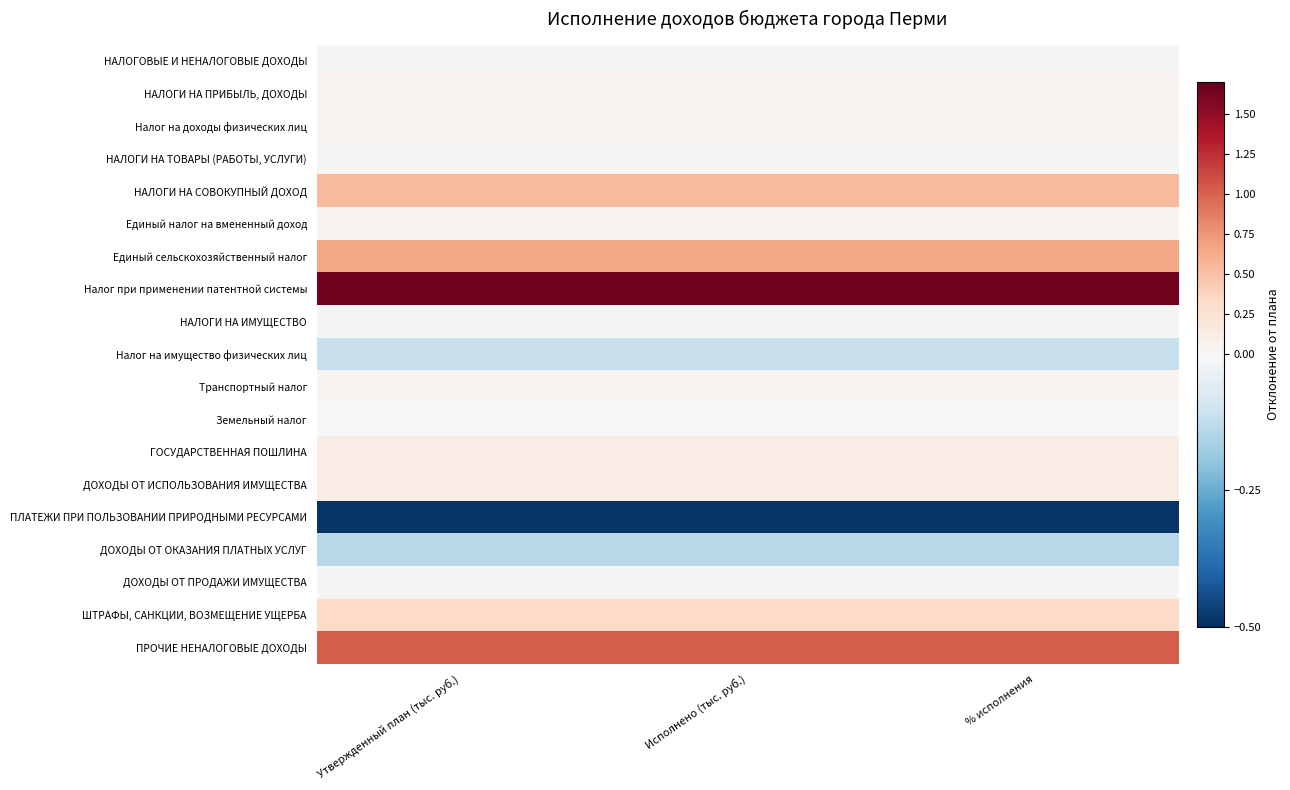

Between Исполнено (тыс. руб.) and % исполнения, which series saw the biggest shift?

НАЛОГОВЫЕ И НЕНАЛОГОВЫЕ ДОХОДЫ